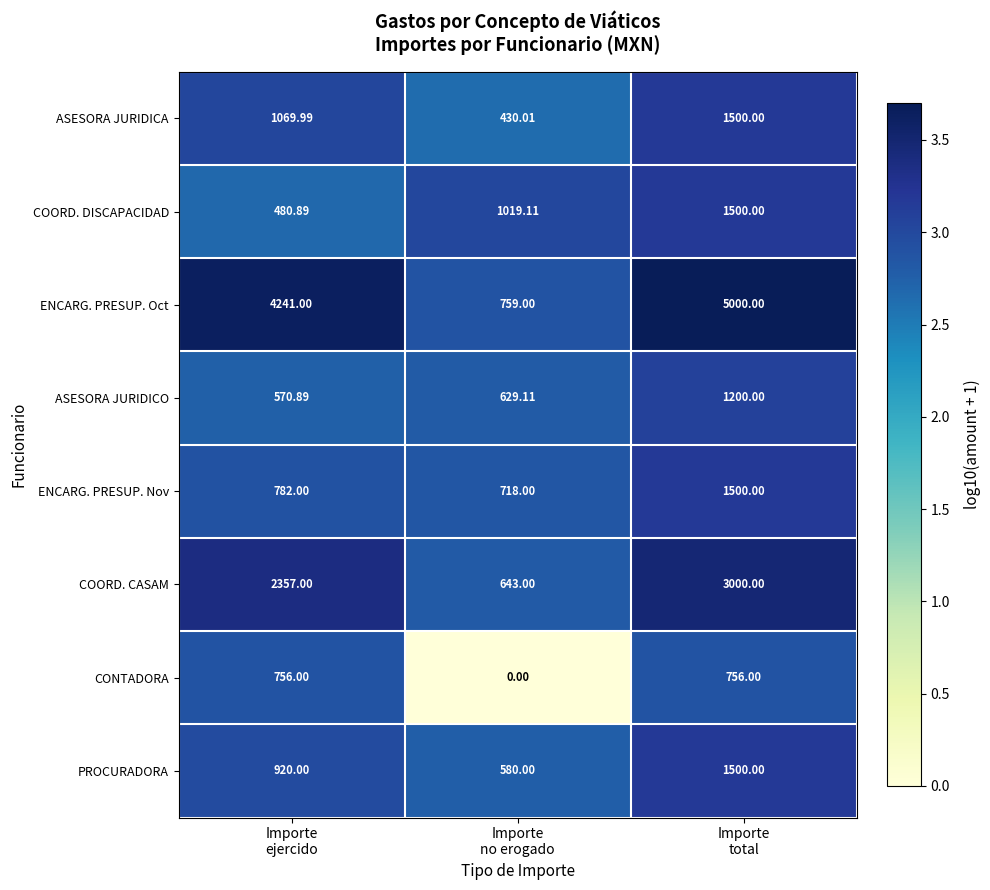

Which series has the largest range (max minus min)?

ENCARG. PRESUP. Oct